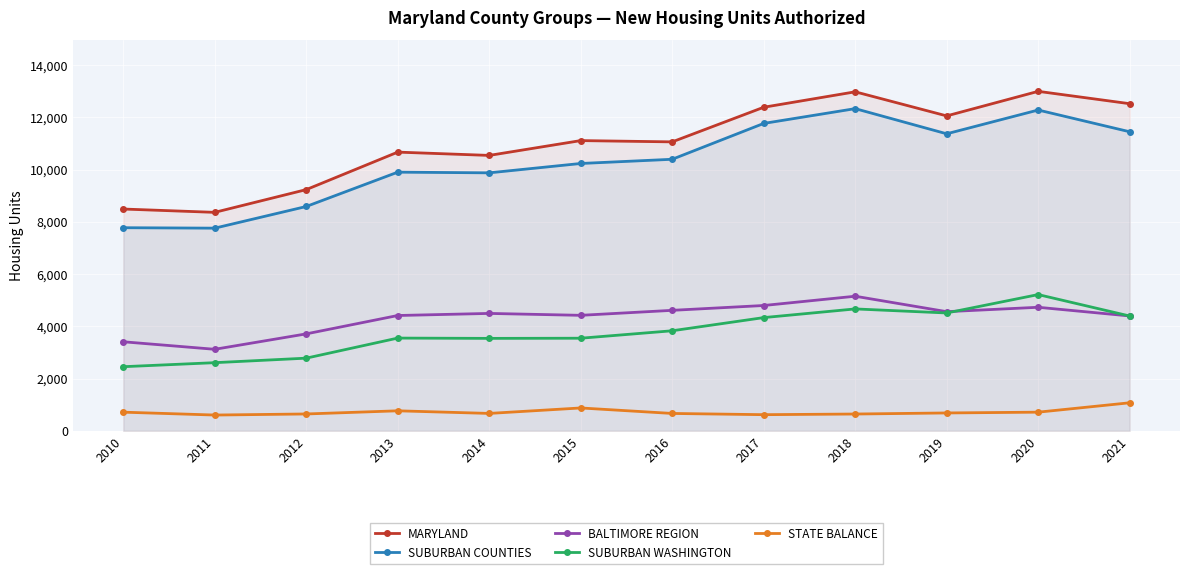

Is this an area chart (filled region under the line)?

No